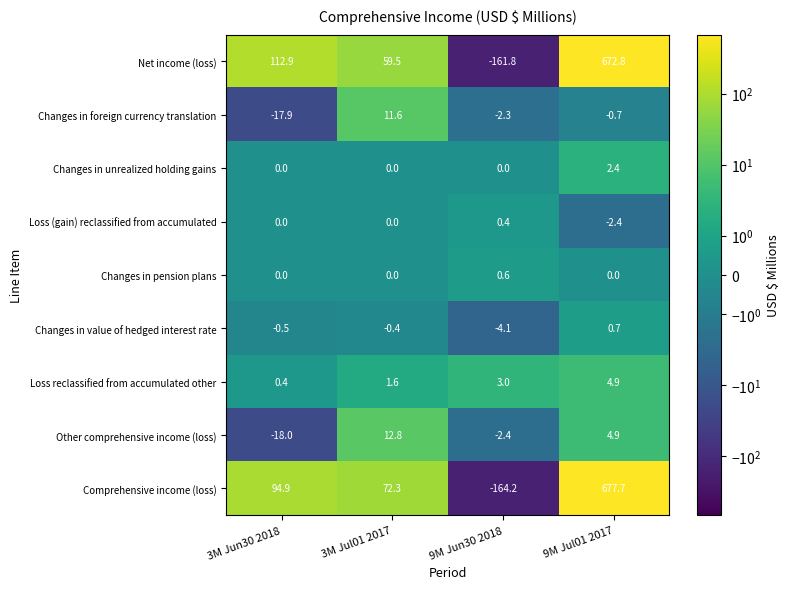

At how many categories does at least one series exceed 250?

1